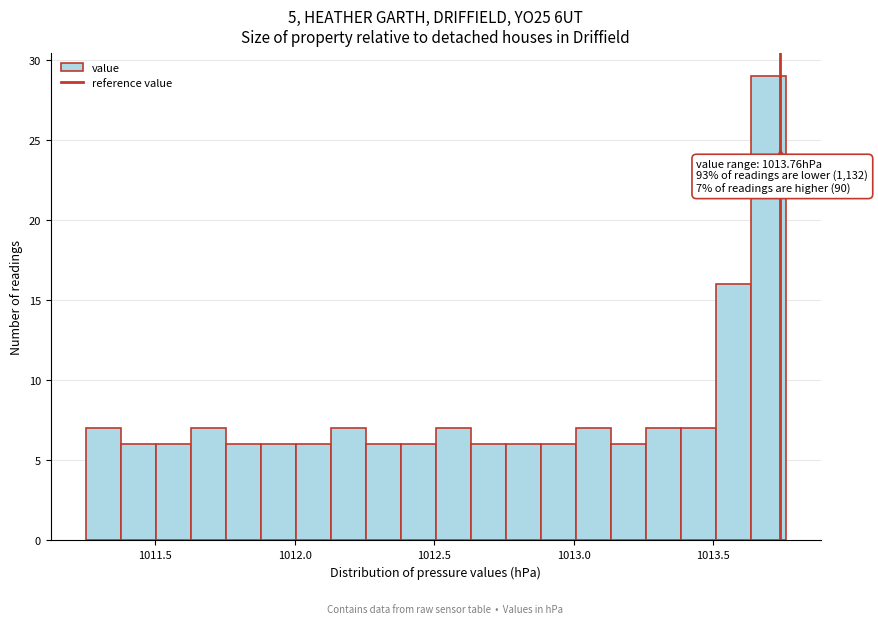

Read against the x-axis, roughly where is the centre of the tallest bar?

1013.70